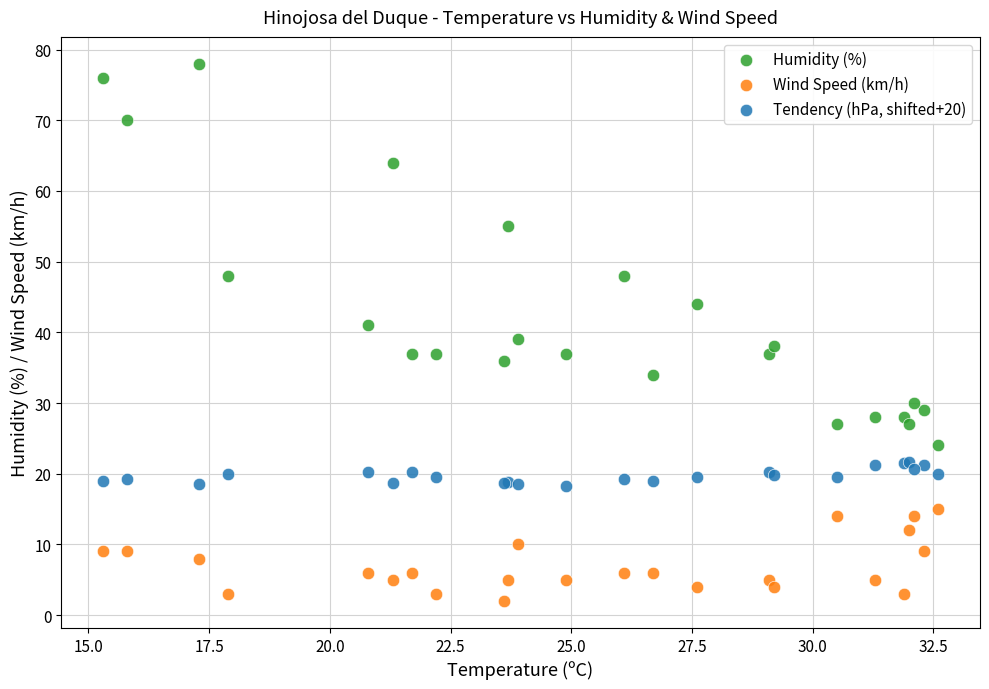

Which series reaches the minimum Y coordinate?

Wind Speed (km/h)